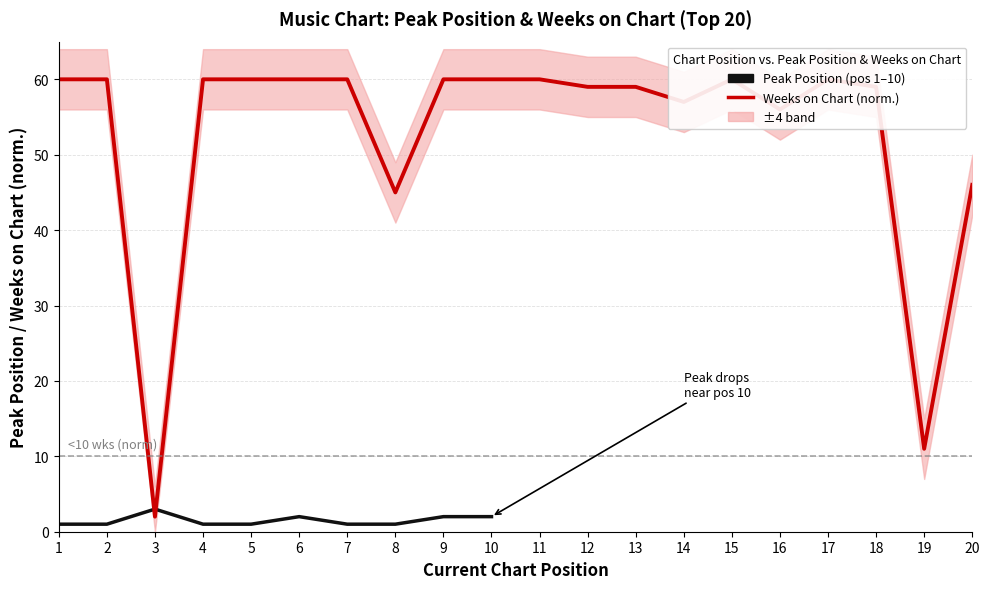

True or false: the data shows 11 at 19.

True